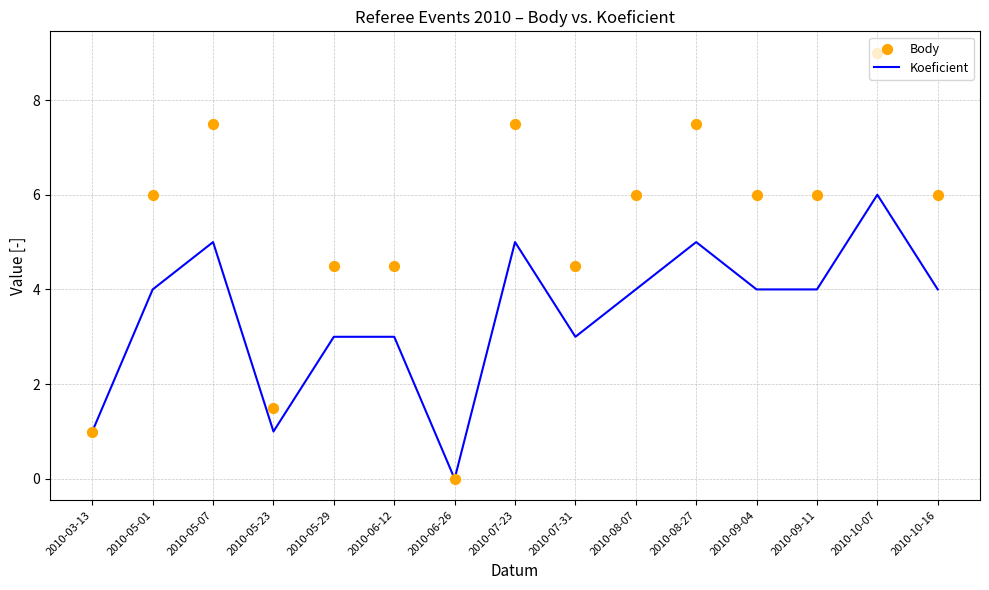

Which series has the largest total across all categories?

Body